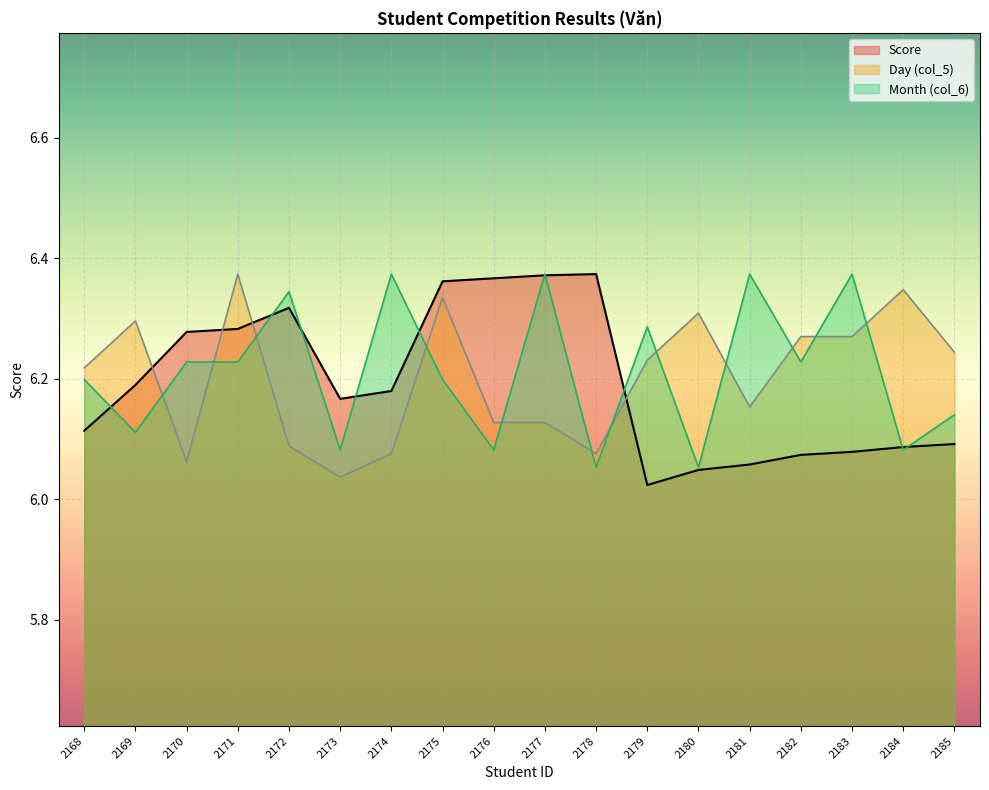

What is the ratio of the value at 2168 to the value at 2183?

1.0